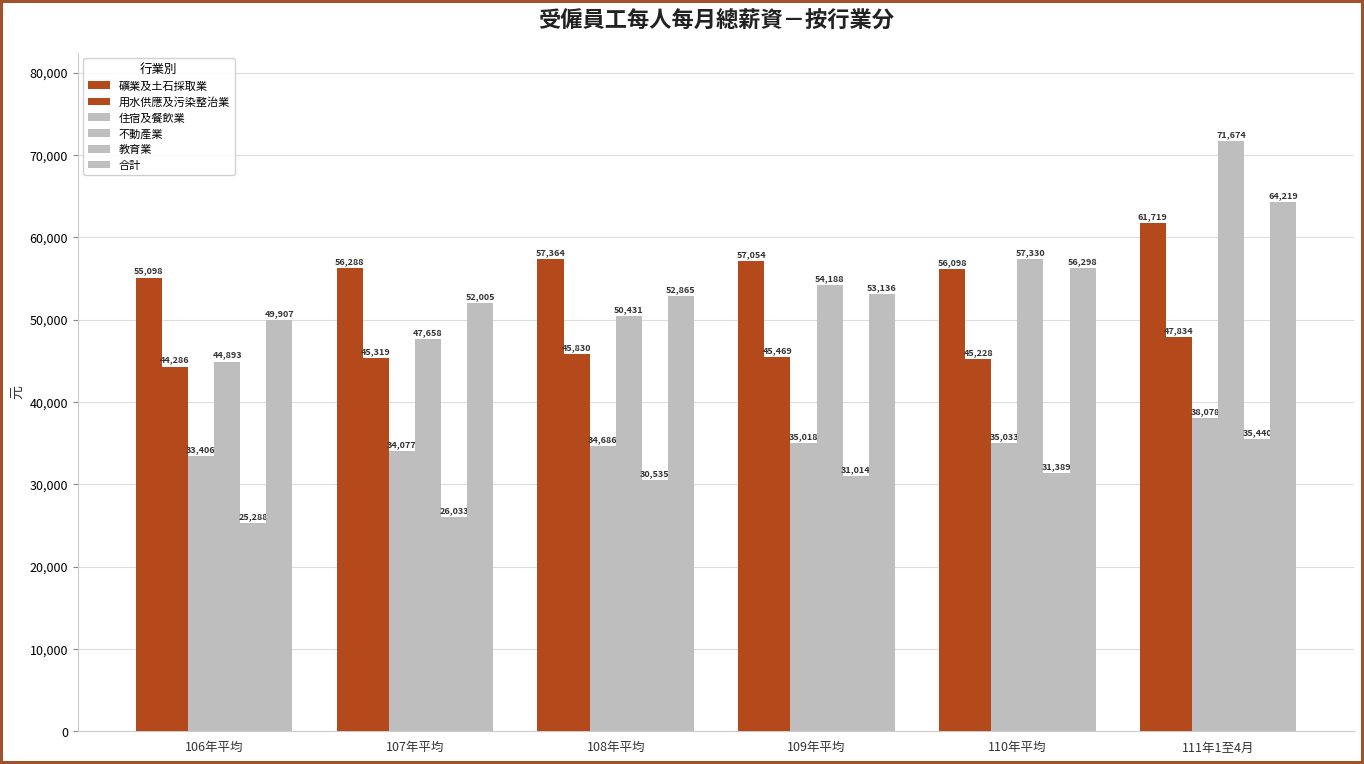

At which category does the chart reach its peak across all series?

111年1至4月